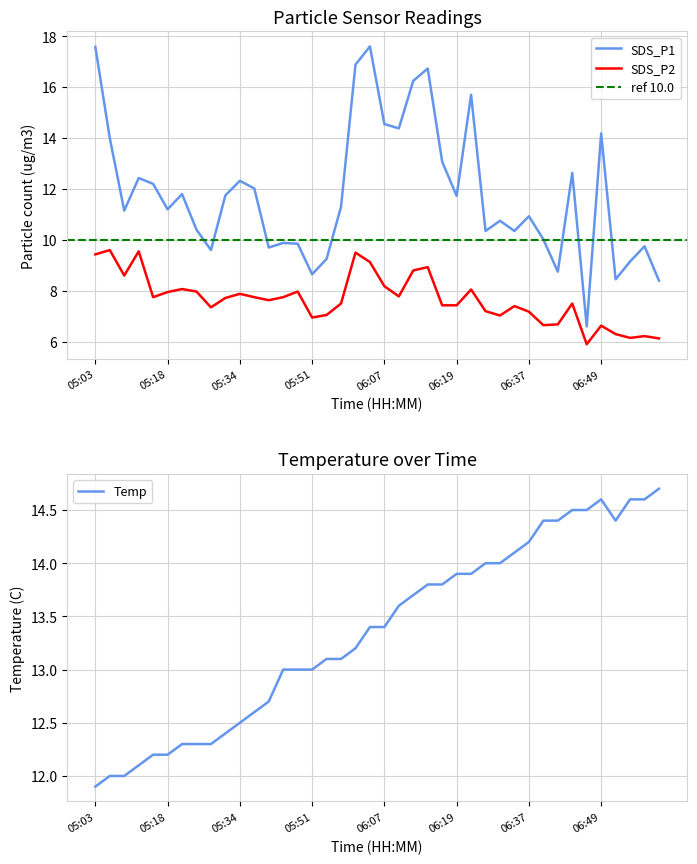

At which category does SDS_P2 reach its first local peak?

05:06